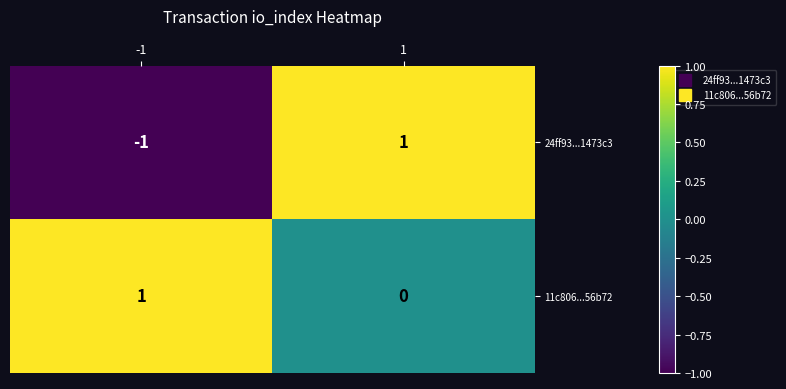

Reading left to right, extract all data points from this chart.

24ff93...1473c3: -1=-1	1=1
11c806...56b72: -1=1	1=0